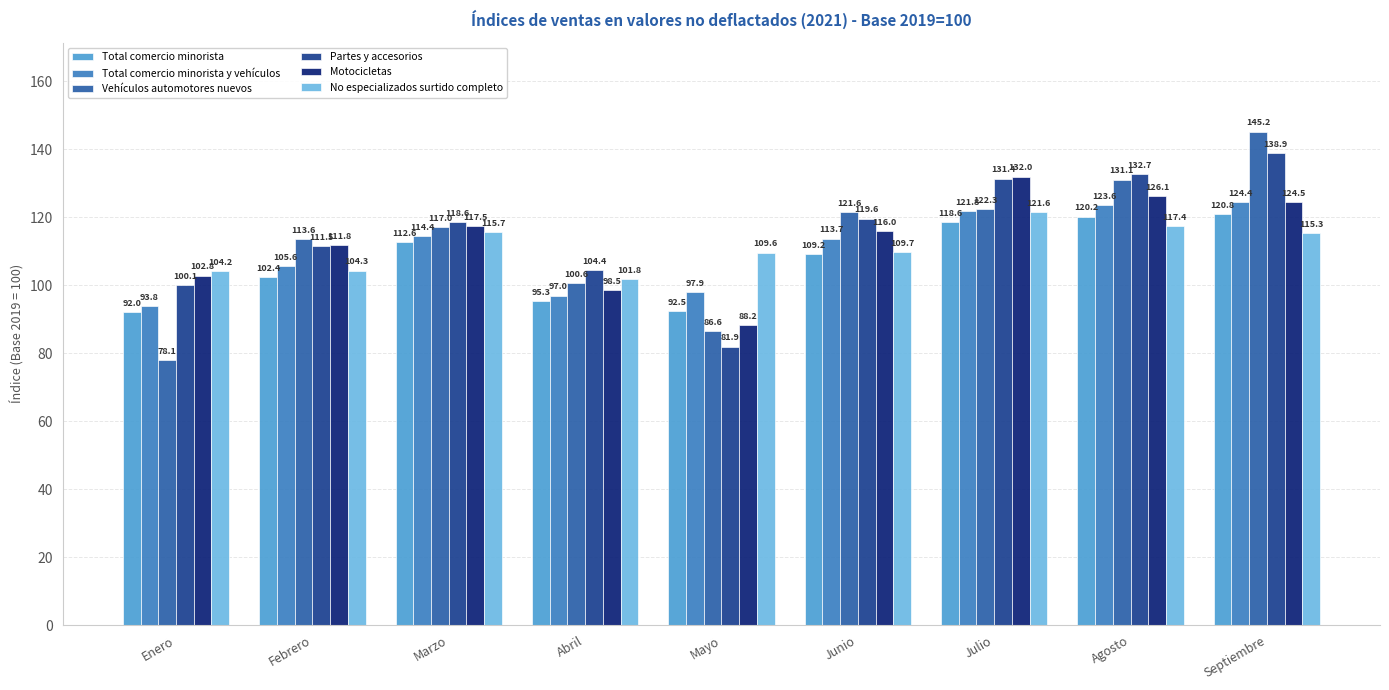

Reading left to right, extract all data points from this chart.

Total comercio minorista: Enero=92.0	Febrero=102.4	Marzo=112.6	Abril=95.3	Mayo=92.5	Junio=109.2	Julio=118.6	Agosto=120.2	Septiembre=120.8
Total comercio minorista y vehículos: Enero=93.8	Febrero=105.6	Marzo=114.4	Abril=97.0	Mayo=97.9	Junio=113.7	Julio=121.8	Agosto=123.6	Septiembre=124.4
Vehículos automotores nuevos: Enero=78.1	Febrero=113.6	Marzo=117.0	Abril=100.6	Mayo=86.6	Junio=121.6	Julio=122.3	Agosto=131.1	Septiembre=145.2
Partes y accesorios: Enero=100.1	Febrero=111.5	Marzo=118.6	Abril=104.4	Mayo=81.9	Junio=119.6	Julio=131.4	Agosto=132.7	Septiembre=138.9
Motocicletas: Enero=102.8	Febrero=111.8	Marzo=117.5	Abril=98.5	Mayo=88.2	Junio=116.0	Julio=132.0	Agosto=126.1	Septiembre=124.5
No especializados surtido completo: Enero=104.2	Febrero=104.3	Marzo=115.7	Abril=101.8	Mayo=109.6	Junio=109.7	Julio=121.6	Agosto=117.4	Septiembre=115.3